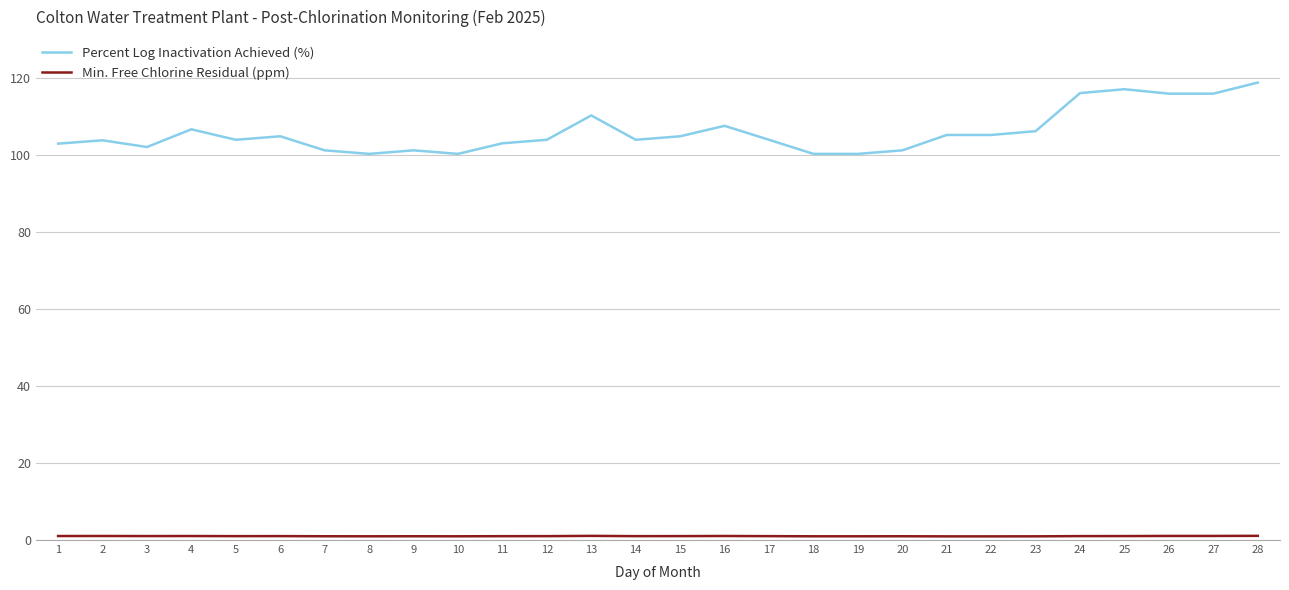

Is it true that Percent Log Inactivation Achieved (%) equals 100.4 at 19?

True